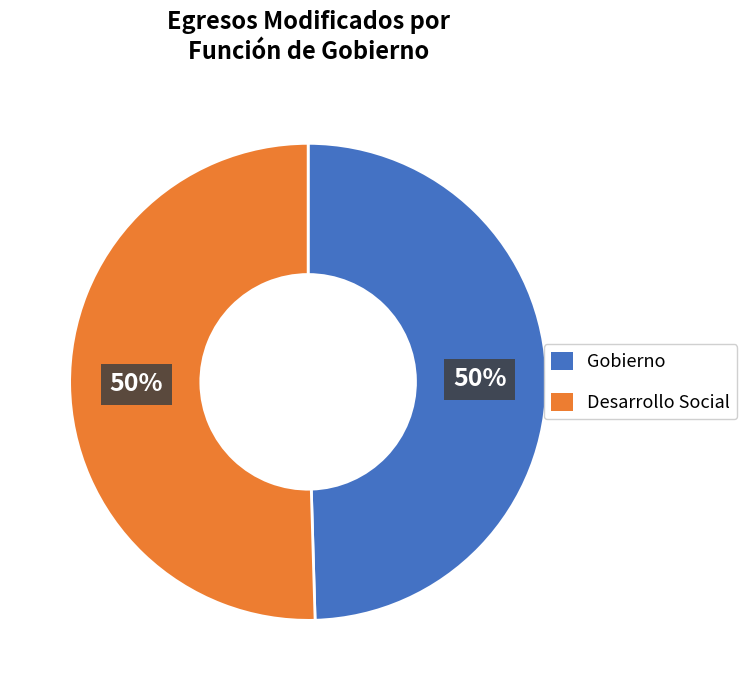

What percentage is the Desarrollo Social slice, to the nearest percent?

50%